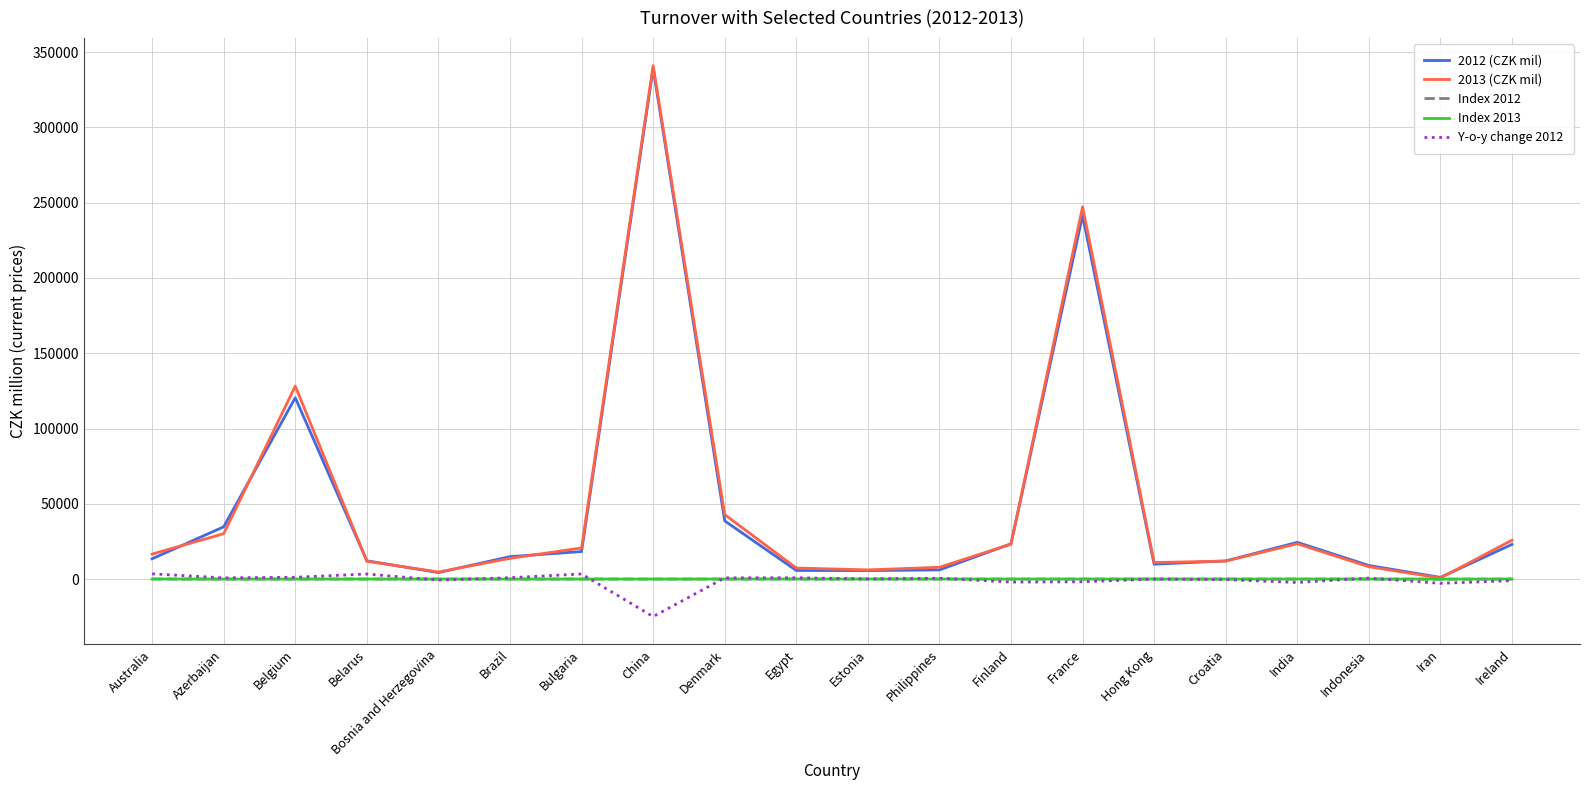

True or false: 2012 (CZK mil) and Y-o-y change 2012 cross at least once.

False